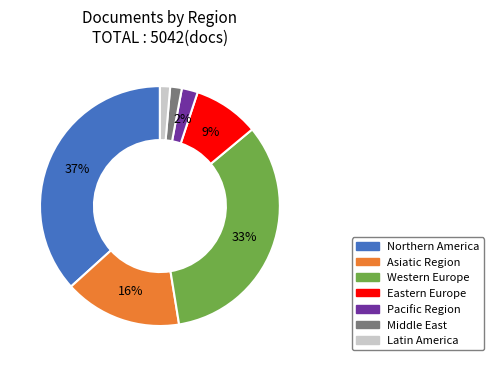

What percentage is the Pacific Region slice, to the nearest percent?

2%